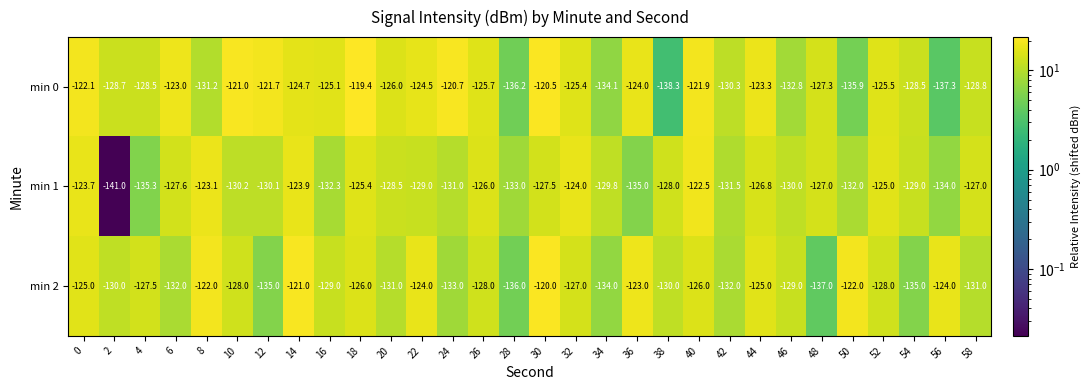

Rank the series by their average value, from highest to lowest.

min 0, min 2, min 1